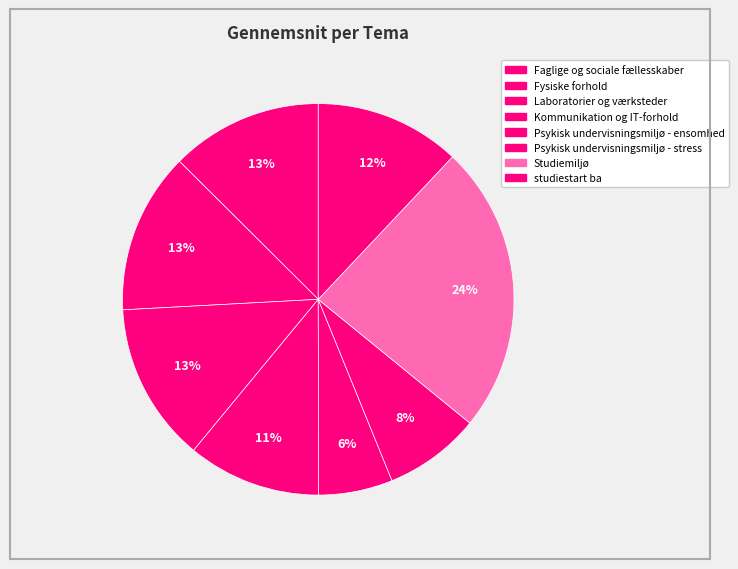

How many slices are in this pie chart?

8